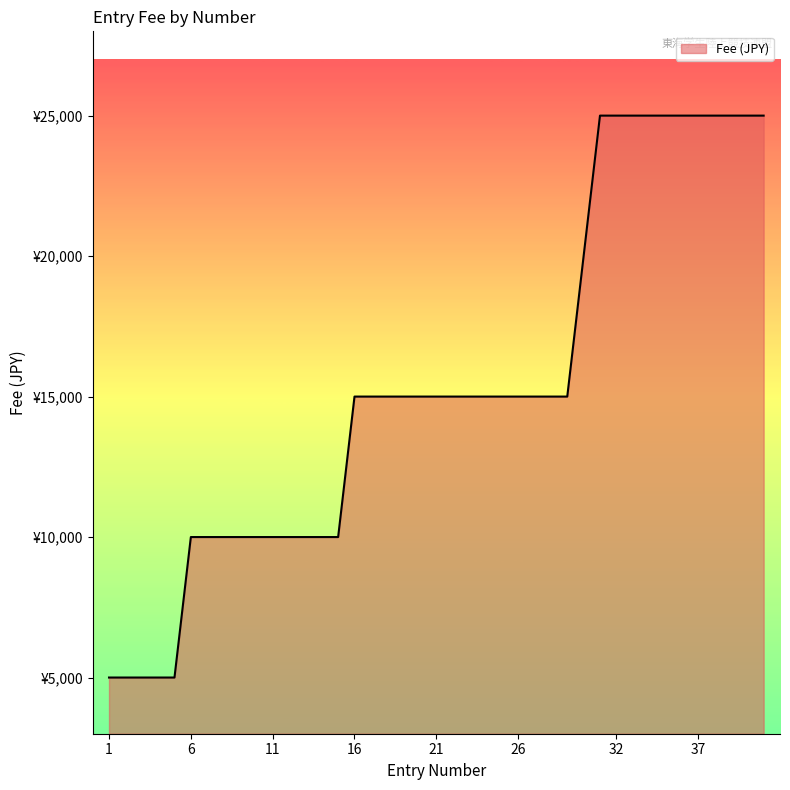

Does the chart display data point markers on the line(s)?

No